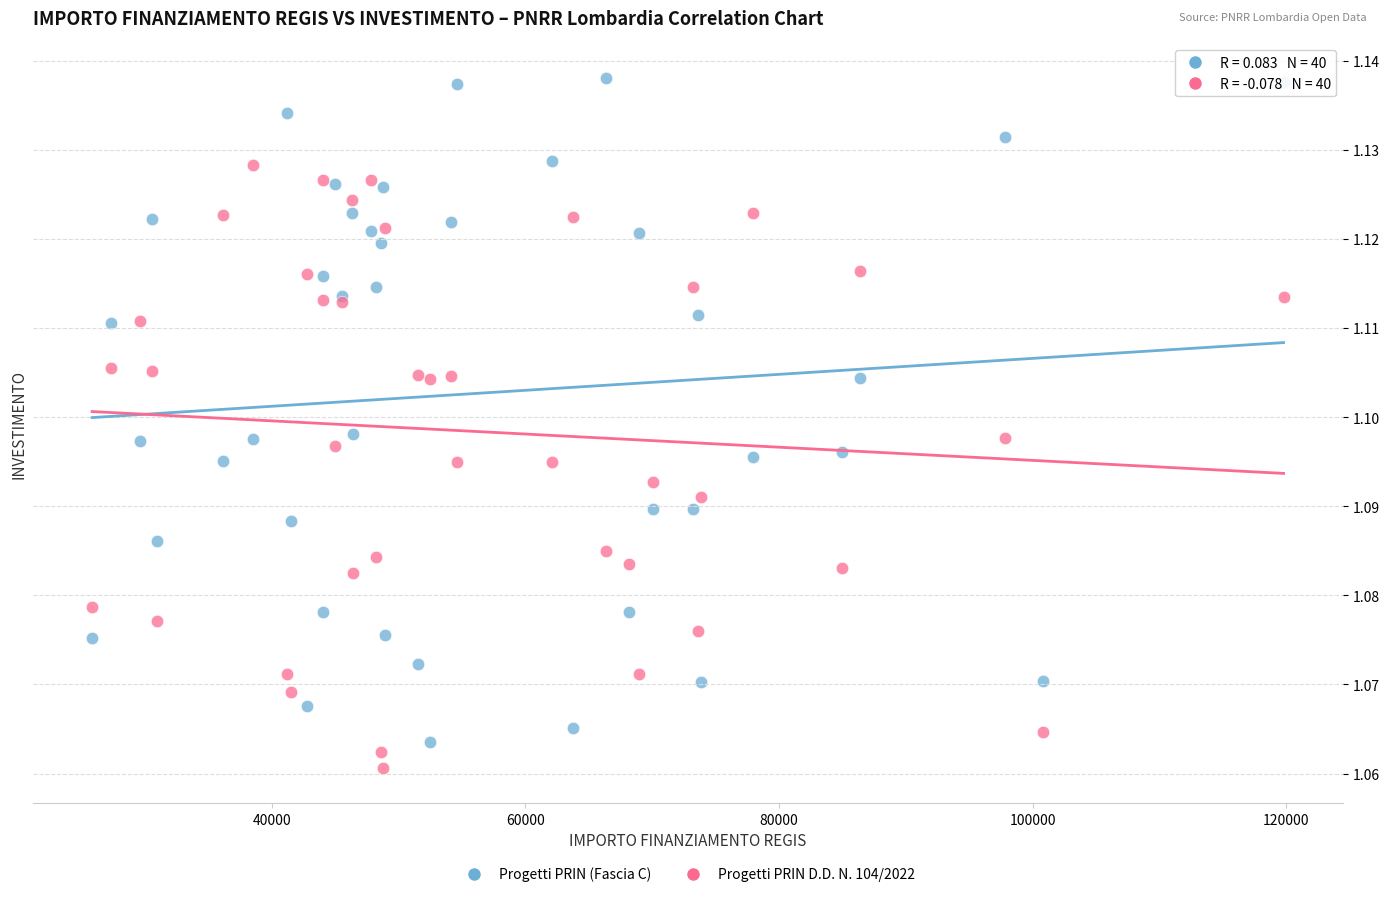

What are all the series names shown in the legend?

Progetti PRIN (Fascia C), Progetti PRIN D.D. N. 104/2022